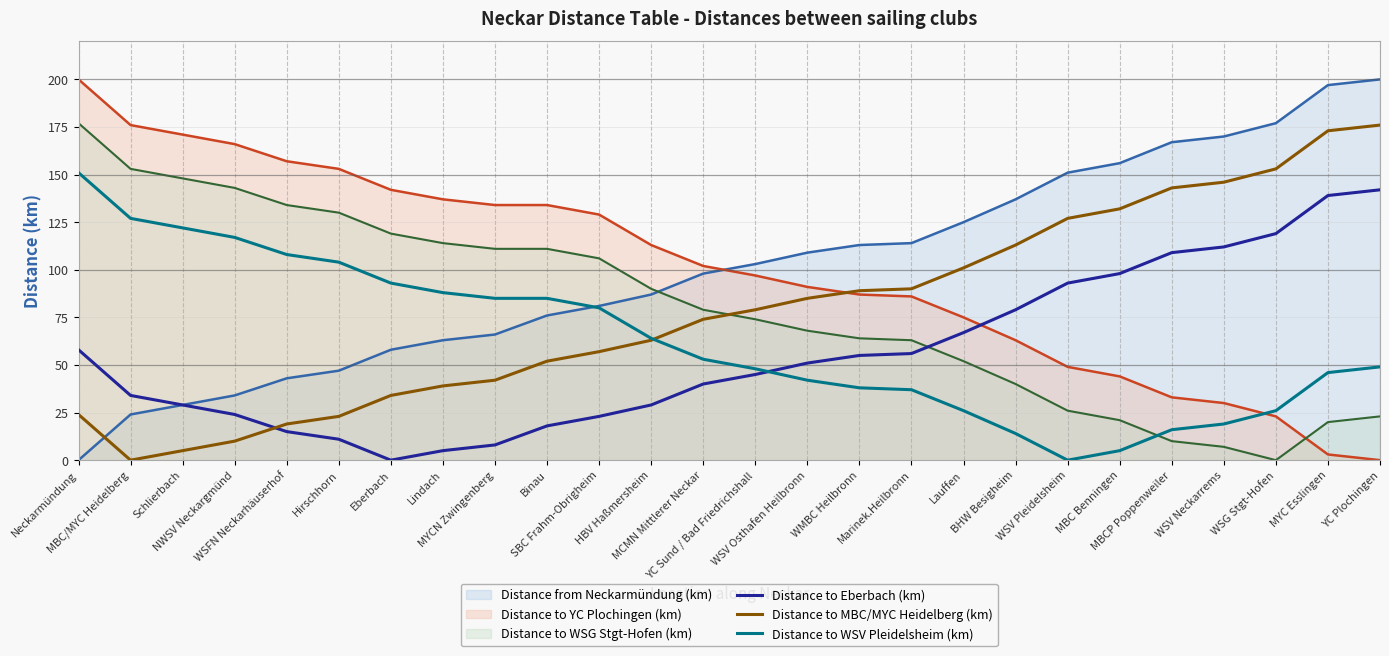

What is the average value of the Distance to WSV Pleidelsheim (km) series?

63